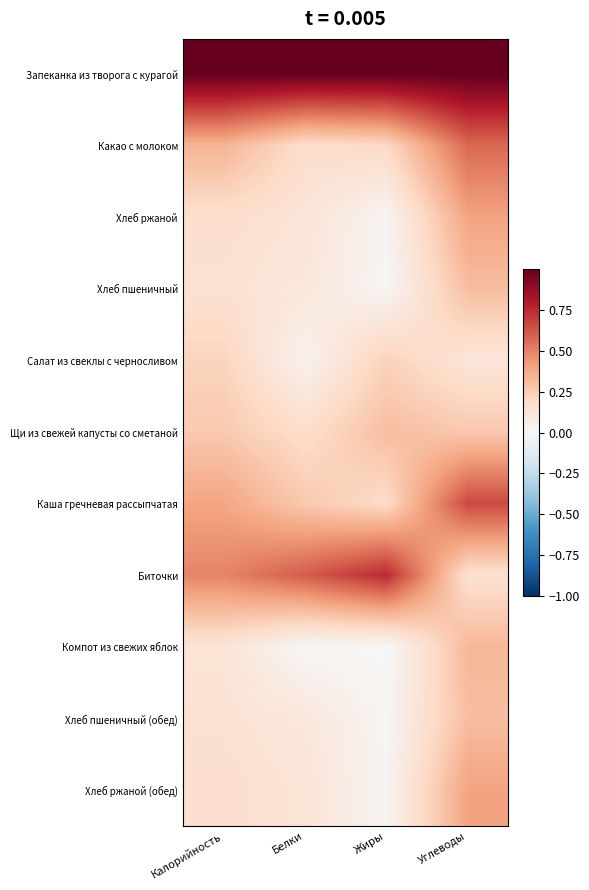

Rank the series by their maximum value, from lowest to highest.

Салат из свеклы с черносливом, Щи из свежей капусты со сметаной, Хлеб пшеничный, Хлеб пшеничный (обед), Компот из свежих яблок, Хлеб ржаной, Хлеб ржаной (обед), Какао с молоком, Каша гречневая рассыпчатая, Биточки, Запеканка из творога с курагой